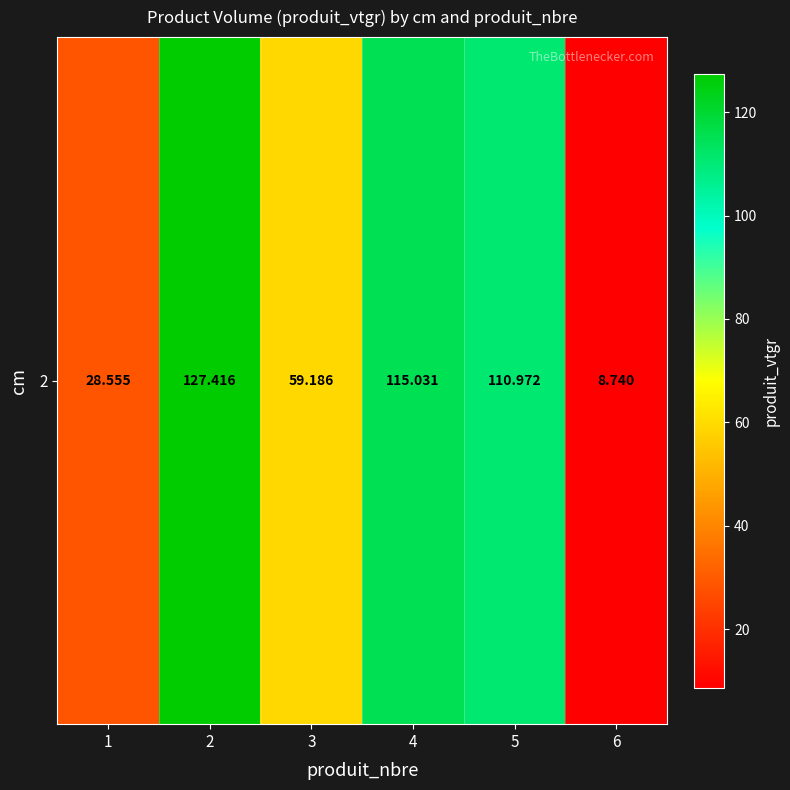

Rank the categories by value from lowest to highest.

6, 1, 3, 5, 4, 2